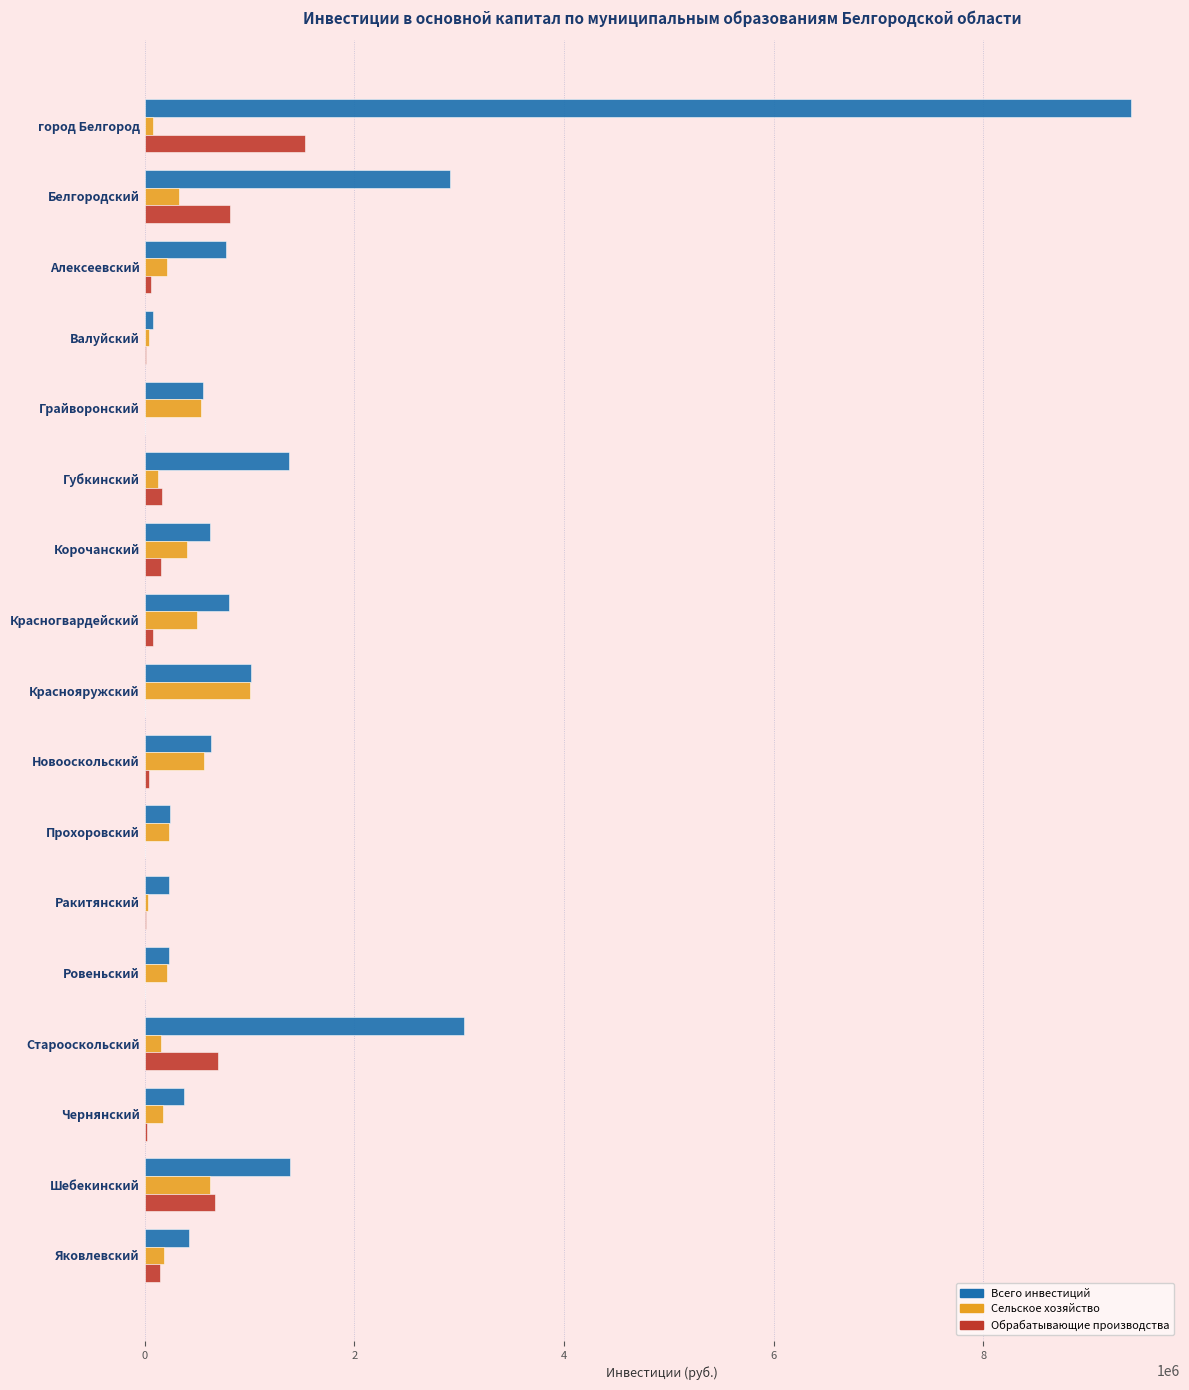

Between Губкинский and Прохоровский, which series saw the biggest shift?

Всего инвестиций